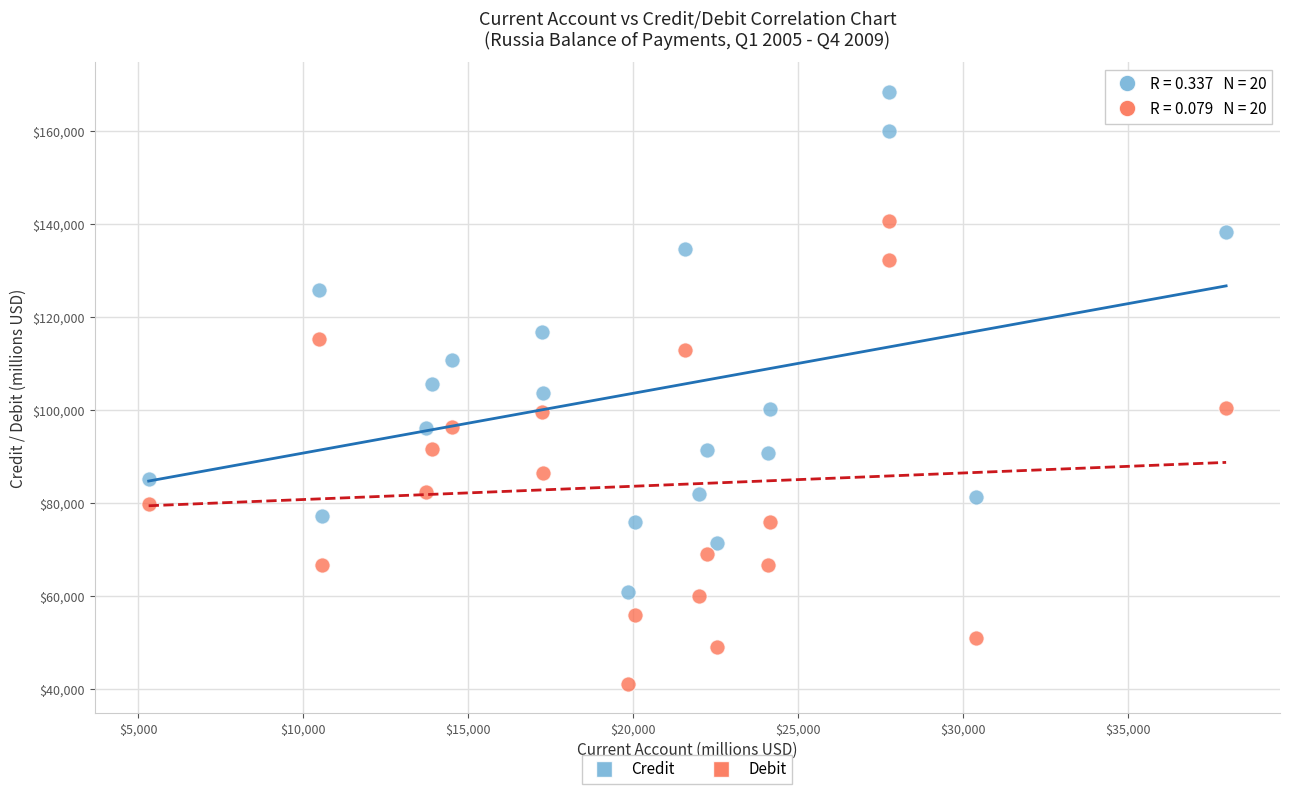

Across all data points, what is the range of X values (max minus min)?

32653.6